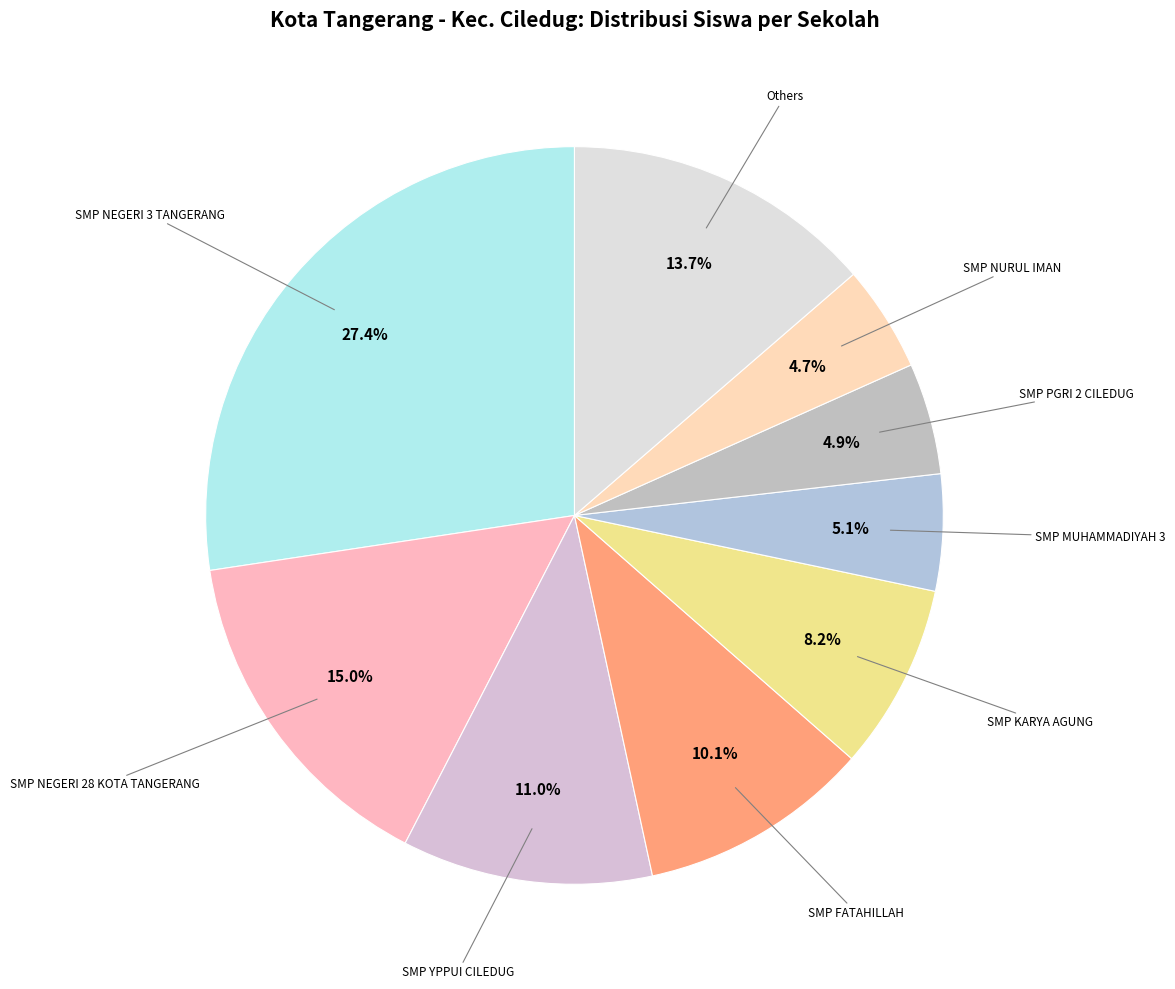

How many segments does this pie chart have?

9